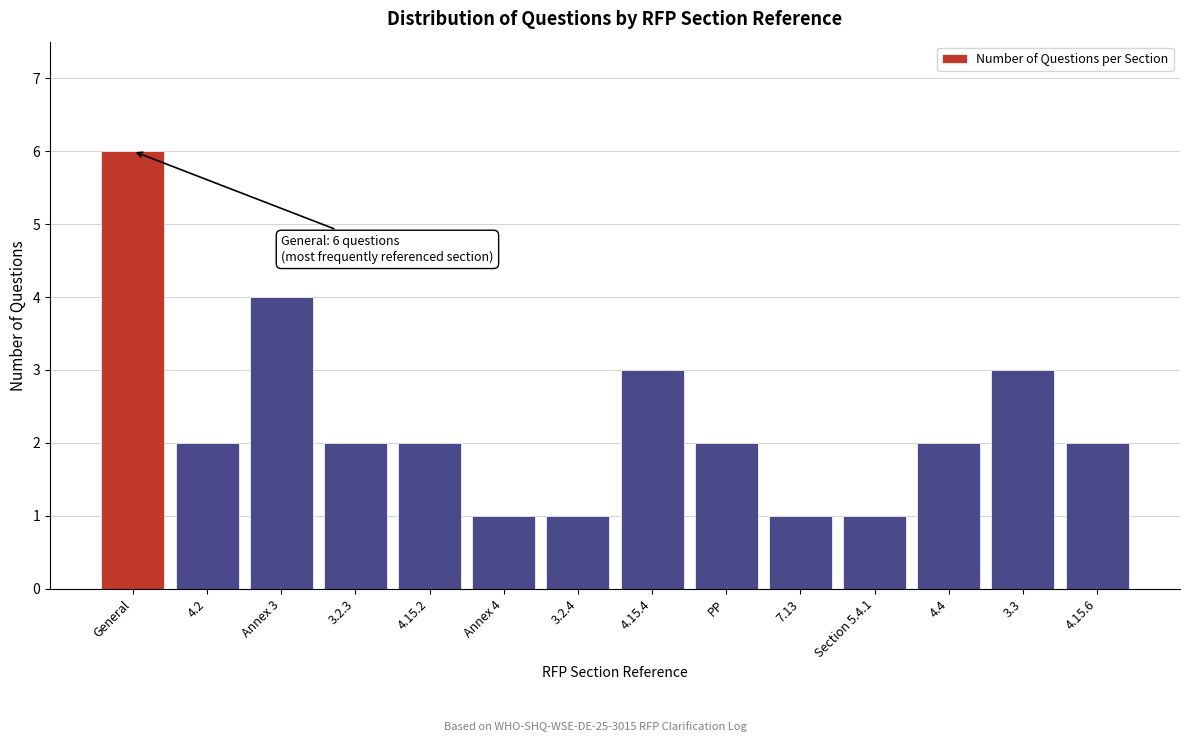

Reading right to left, transcribe all the data shown in this chart.

4.15.6=2	3.3=3	4.4=2	Section 5.4.1=1	7.13=1	PP=2	4.15.4=3	3.2.4=1	Annex 4=1	4.15.2=2	3.2.3=2	Annex 3=4	4.2=2	General=6